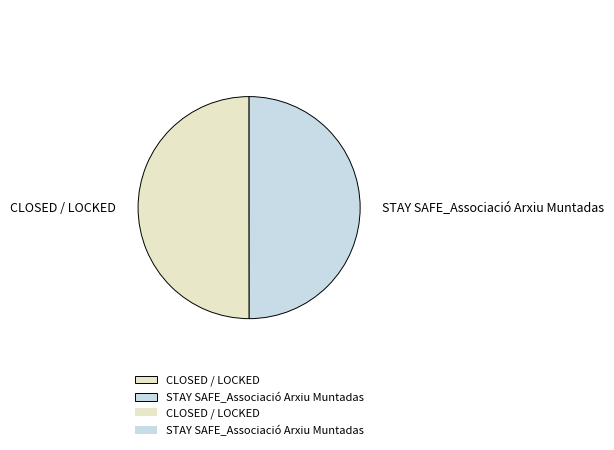

What is the ratio of the value at CLOSED / LOCKED to the value at STAY SAFE_Associació Arxiu Muntadas?

1.0